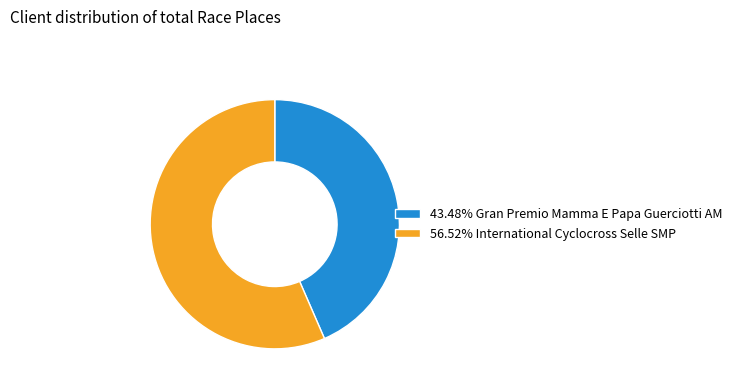

Is there any slice that represents more than half of the pie?

Yes